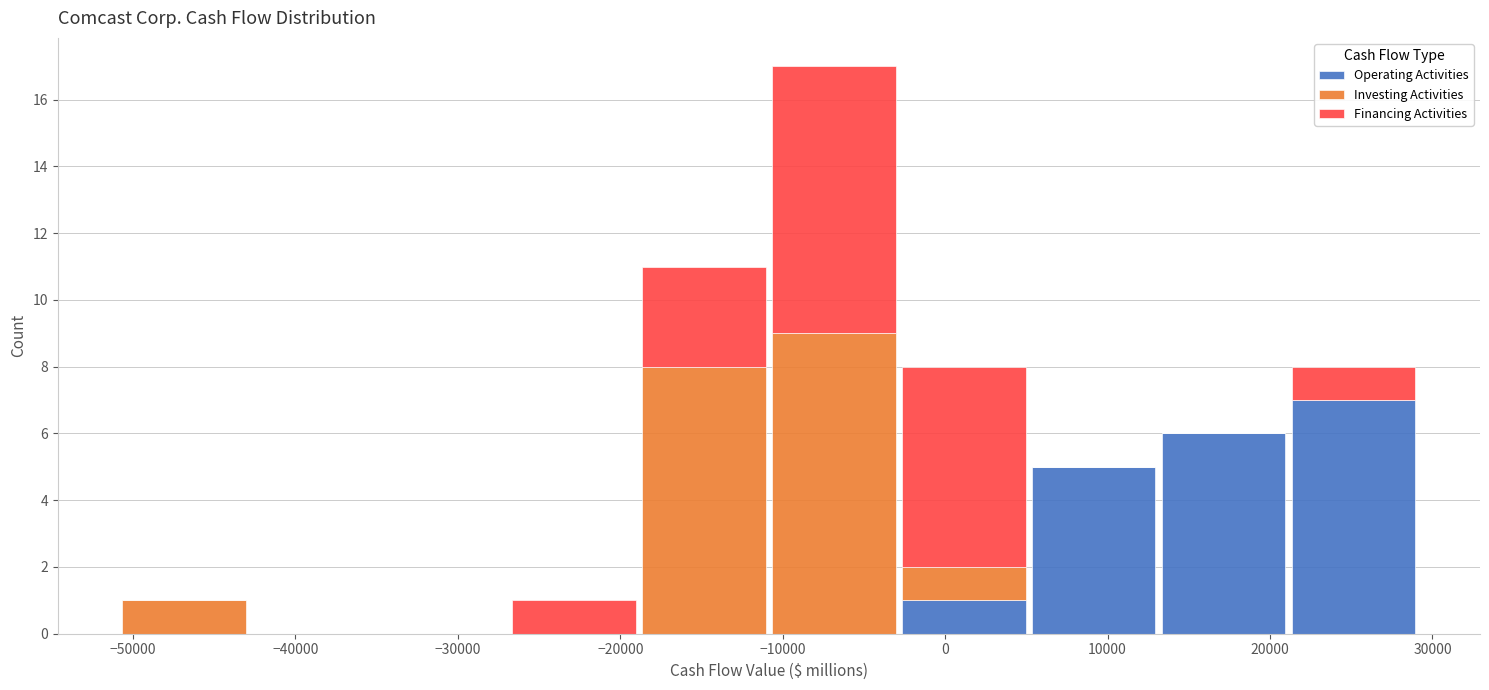

Reading left to right, list every stacked bar in this chart as the range it spans on the x-axis followed by its total height. Neither the bar edges nor the heights are printed on the chart, so give them approximately, as read against the axes.

-51000 to -43000: 1
-43000 to -35000: 0
-35000 to -27000: 0
-27000 to -19000: 1
-19000 to -11000: 11
-11000 to -3000: 17
-3000 to 5000: 8
5000 to 13000: 5
13000 to 21000: 6
21000 to 29000: 8